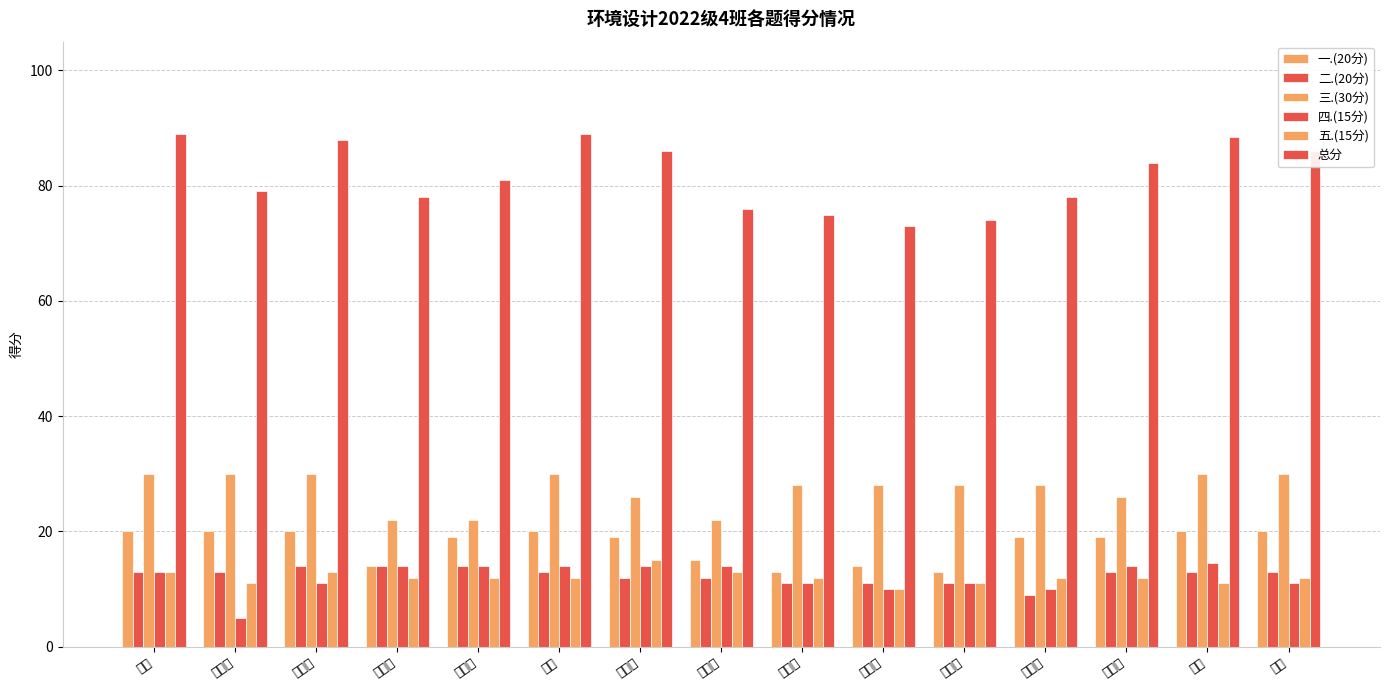

What is the label of the 12th bar from the left?

赵世源